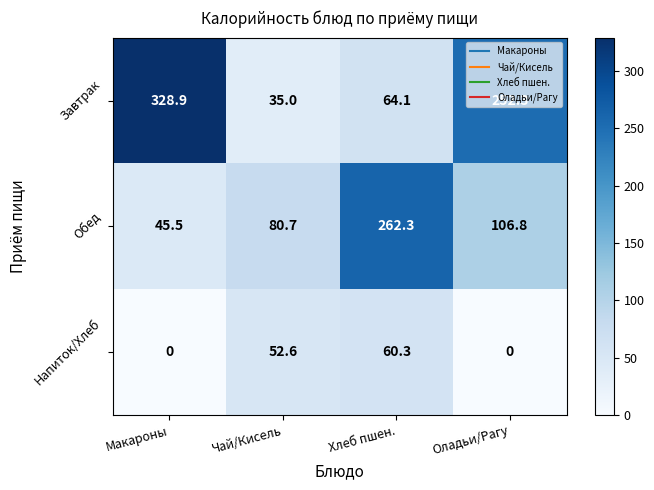

Is it true that Обед equals 262.3 at Хлеб пшен.?

True